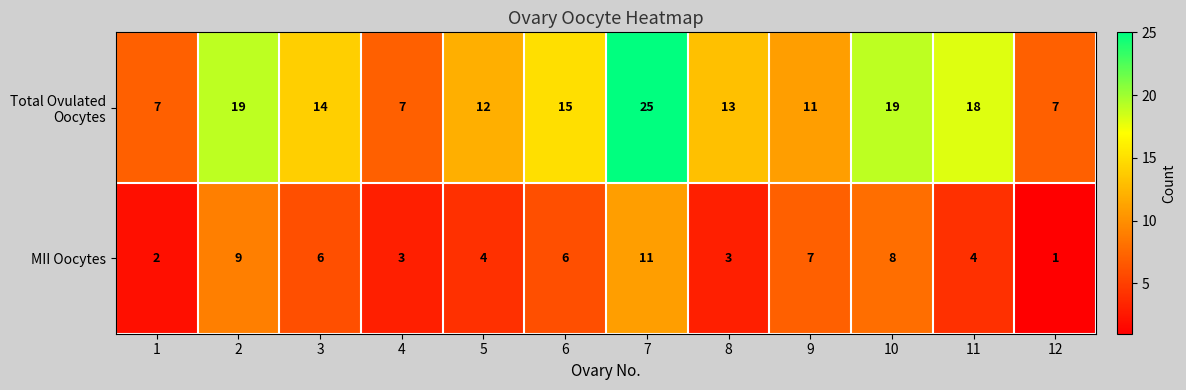

True or false: MII Oocytes has a value of 19 at 7.

False